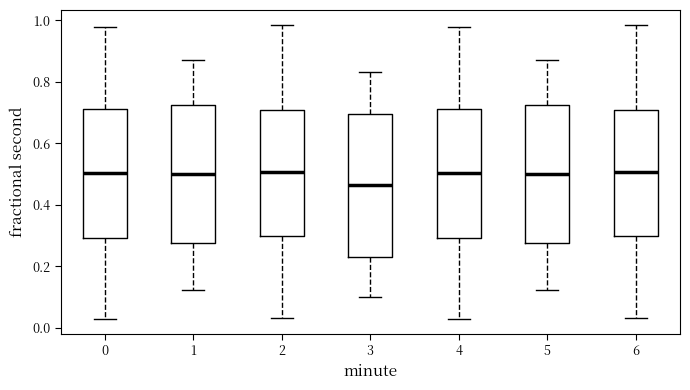

Which box's median line is the lowest?

3